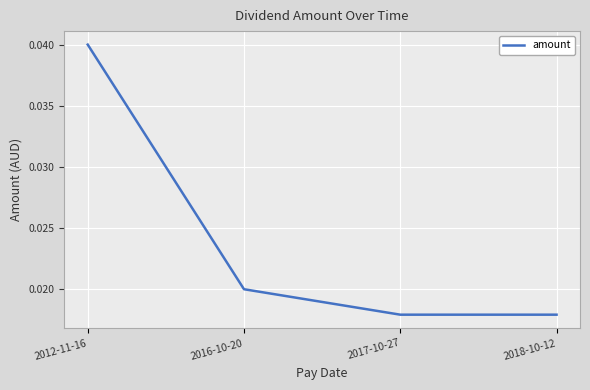

Which has a higher value, 2018-10-12 or 2012-11-16?

2012-11-16